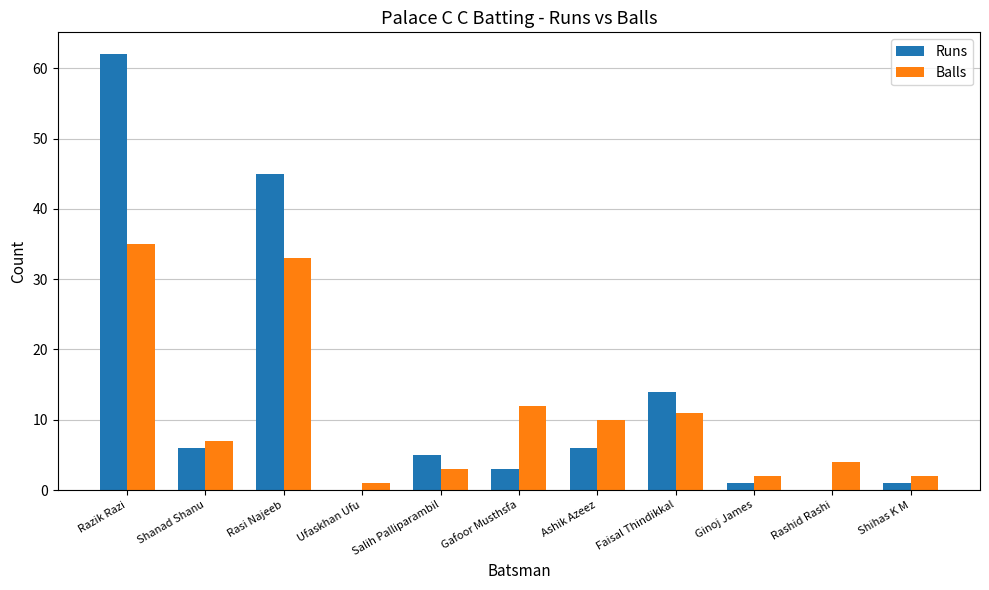

Reading left to right, list all the values displayed in this chart.

Runs: 62	6	45	0	5	3	6	14	1	0	1
Balls: 35	7	33	1	3	12	10	11	2	4	2